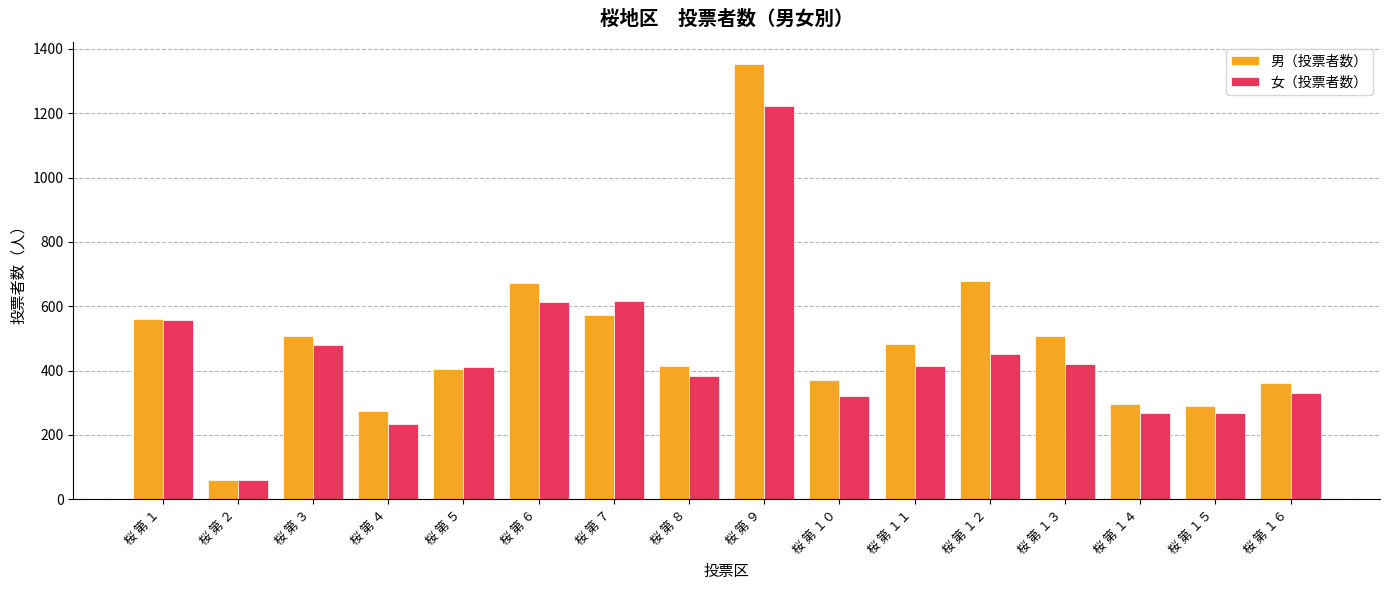

At which category is the sum across all series the highest?

桜 第 ９